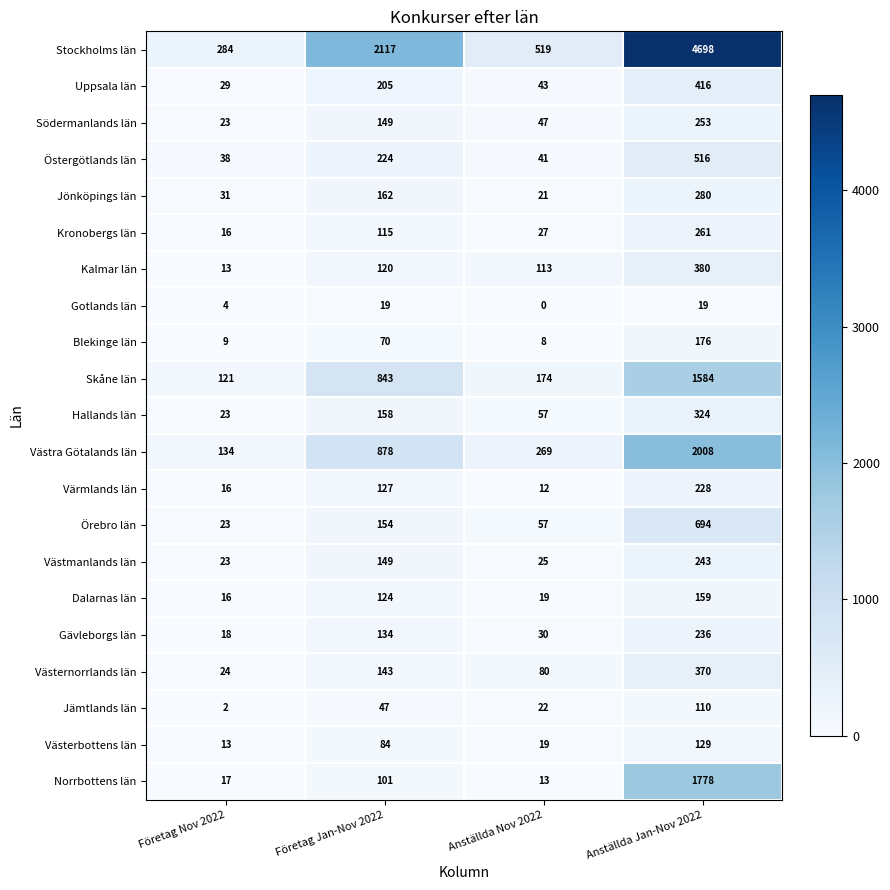

What is the total value across all series at Anställda Nov 2022?

1596